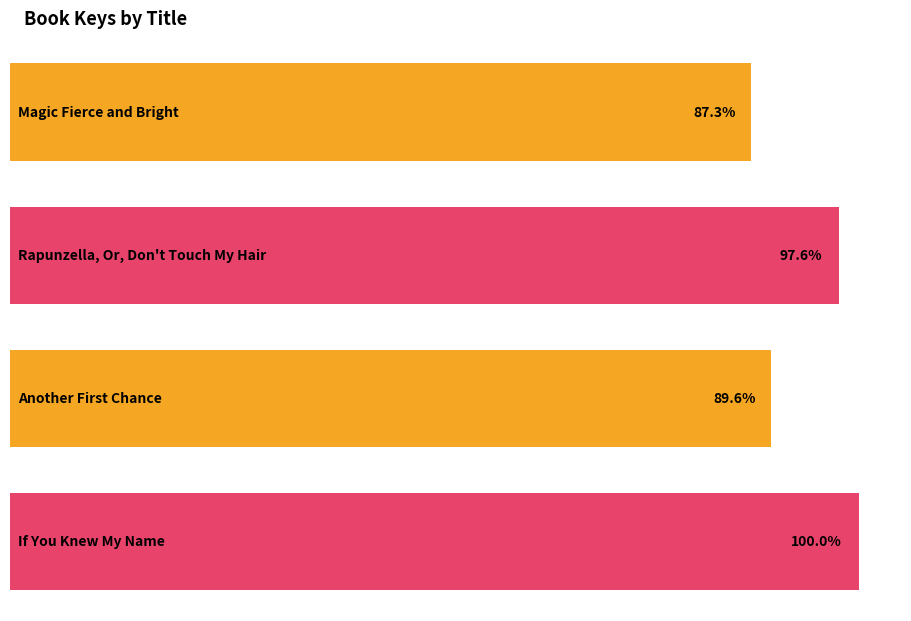

At which category does the chart reach its minimum across all series?

Magic Fierce and Bright